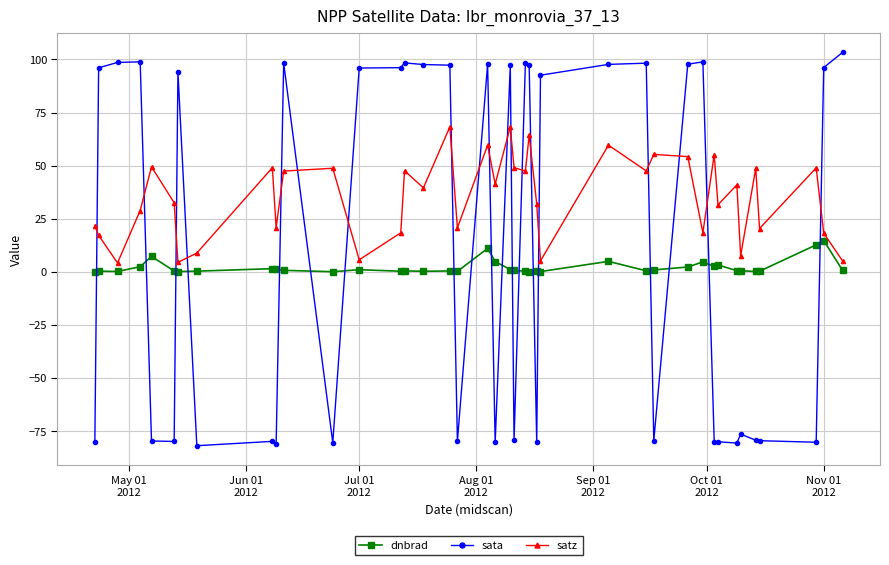

What are all the series names shown in the legend?

dnbrad, sata, satz